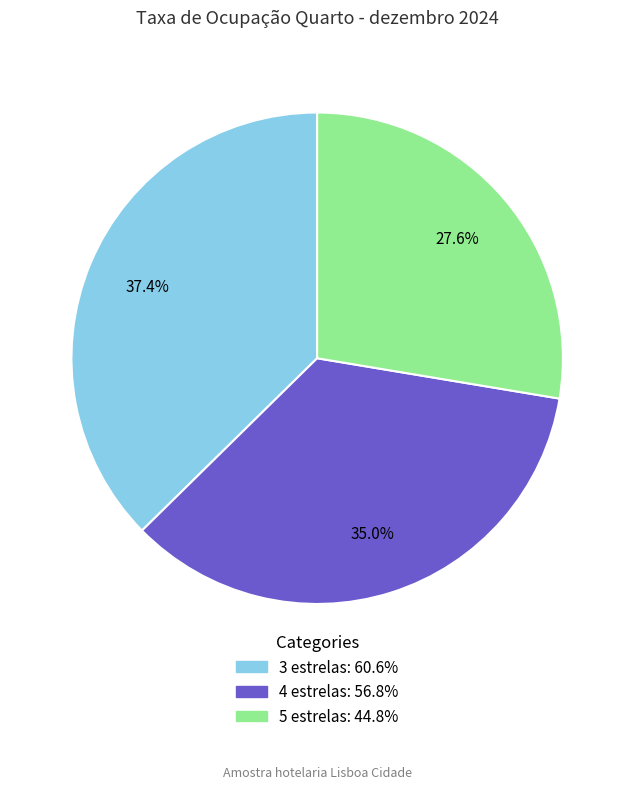

Which has a higher value, 3 estrelas or 4 estrelas?

3 estrelas